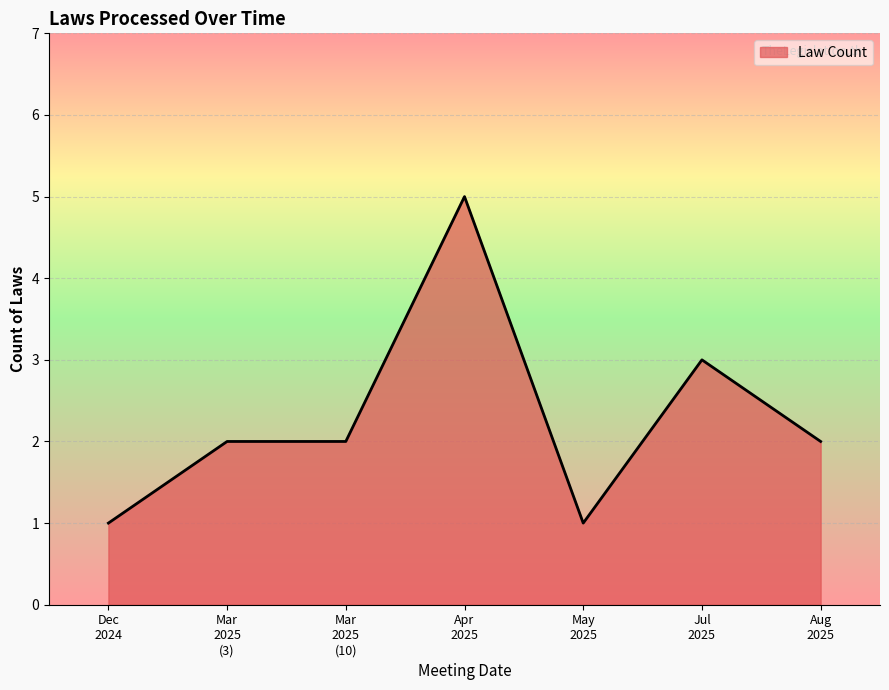

What is the difference between the maximum and minimum values?

4